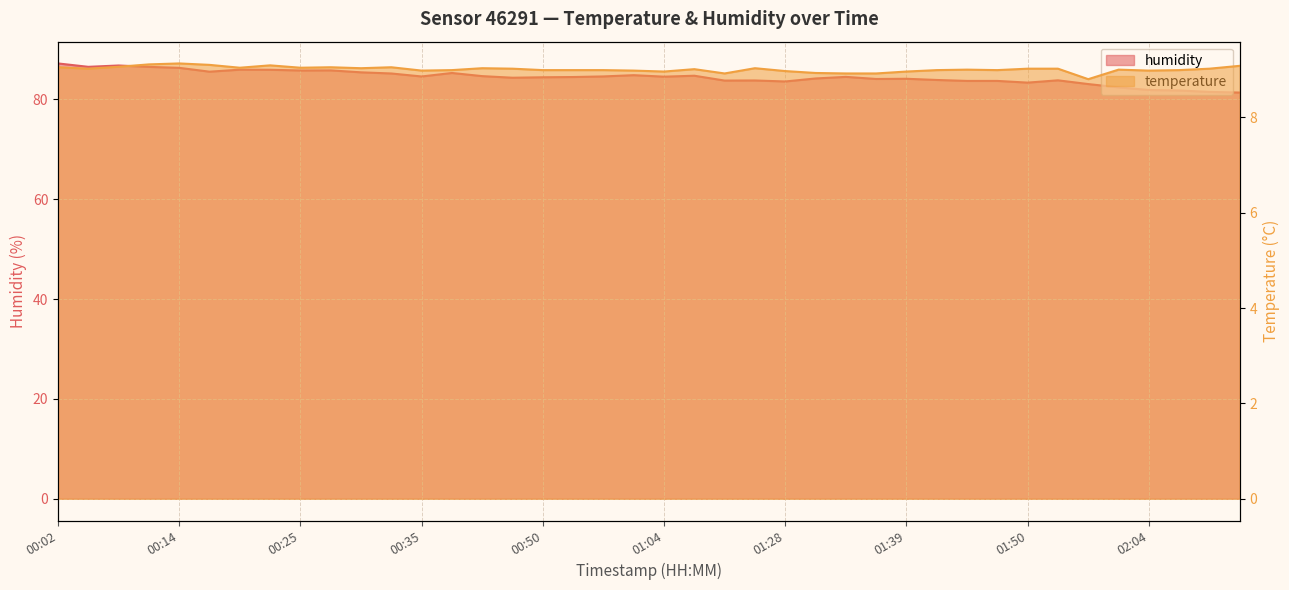

Reading left to right, what are all the values shown in this chart?

humidity: 87.2	86.5	86.8	86.5	86.3	85.5	85.9	85.9	85.8	85.8	85.4	85.2	84.6	85.3	84.6	84.3	84.4	84.5	84.6	84.8	84.5	84.7	83.7	83.8	83.6	84.2	84.5	84.1	84.1	83.9	83.7	83.7	83.3	83.8	83.0	82.4	81.8	81.8	81.5	81.3
temperature: 9.1	9.0	9.1	9.1	9.1	9.1	9.0	9.1	9.0	9.1	9.0	9.1	9.0	9.0	9.0	9.0	9.0	9.0	9.0	9.0	9.0	9.0	8.9	9.0	9.0	8.9	8.9	8.9	9.0	9.0	9.0	9.0	9.0	9.0	8.8	9.0	9.0	9.0	9.0	9.1